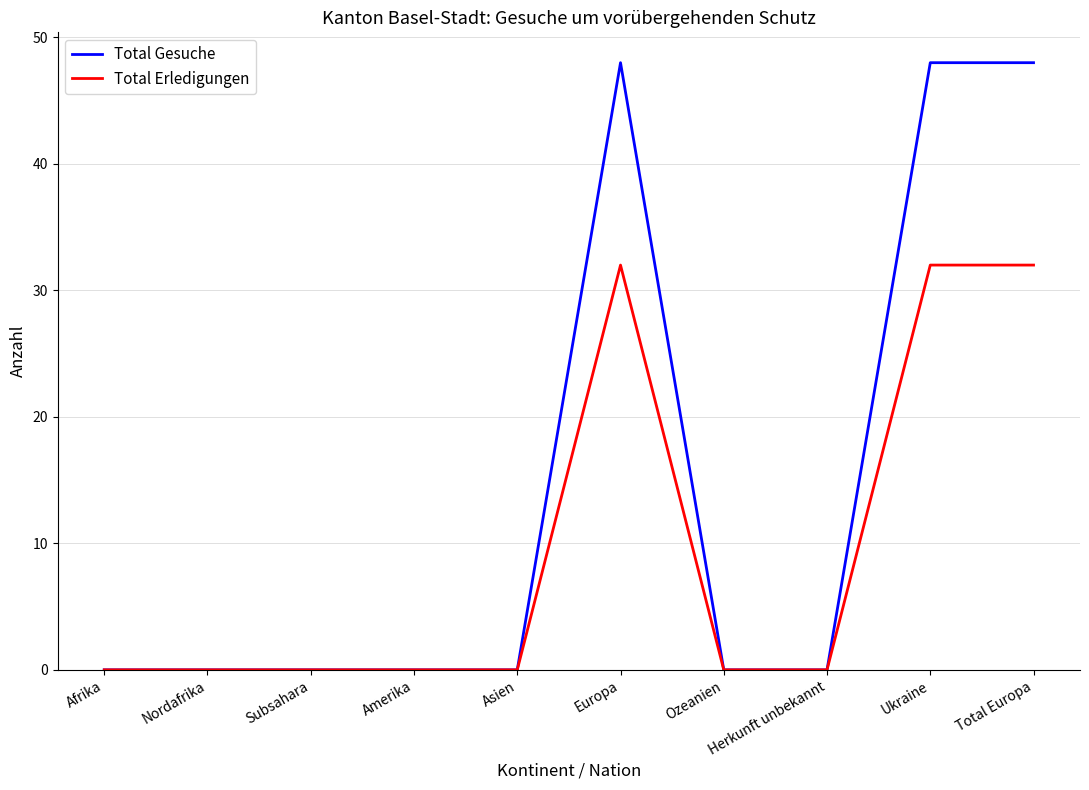

True or false: Total Erledigungen has a value of 32 at Total Europa.

True